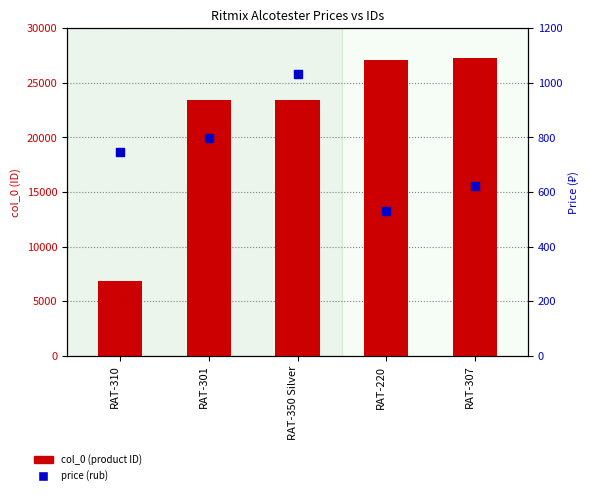

At how many categories does at least one series exceed 8056?

4